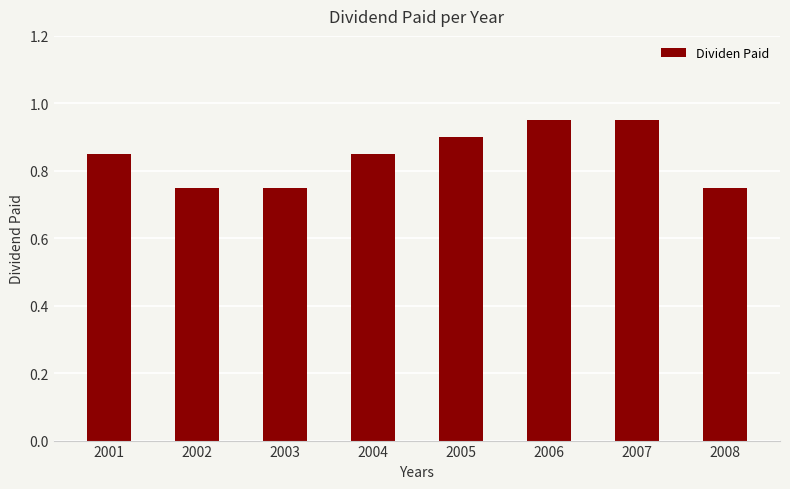

Does the chart contain stacked bars?

No